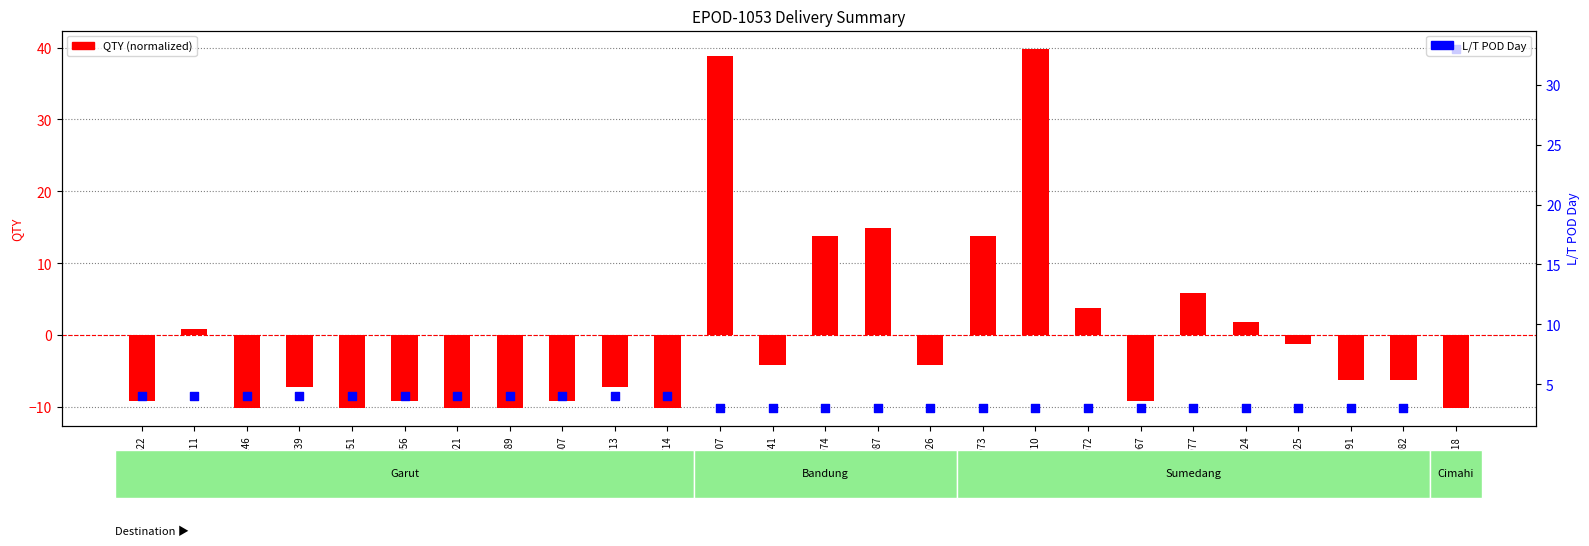

Which series has the largest Y range (max minus min)?

QTY (normalized)